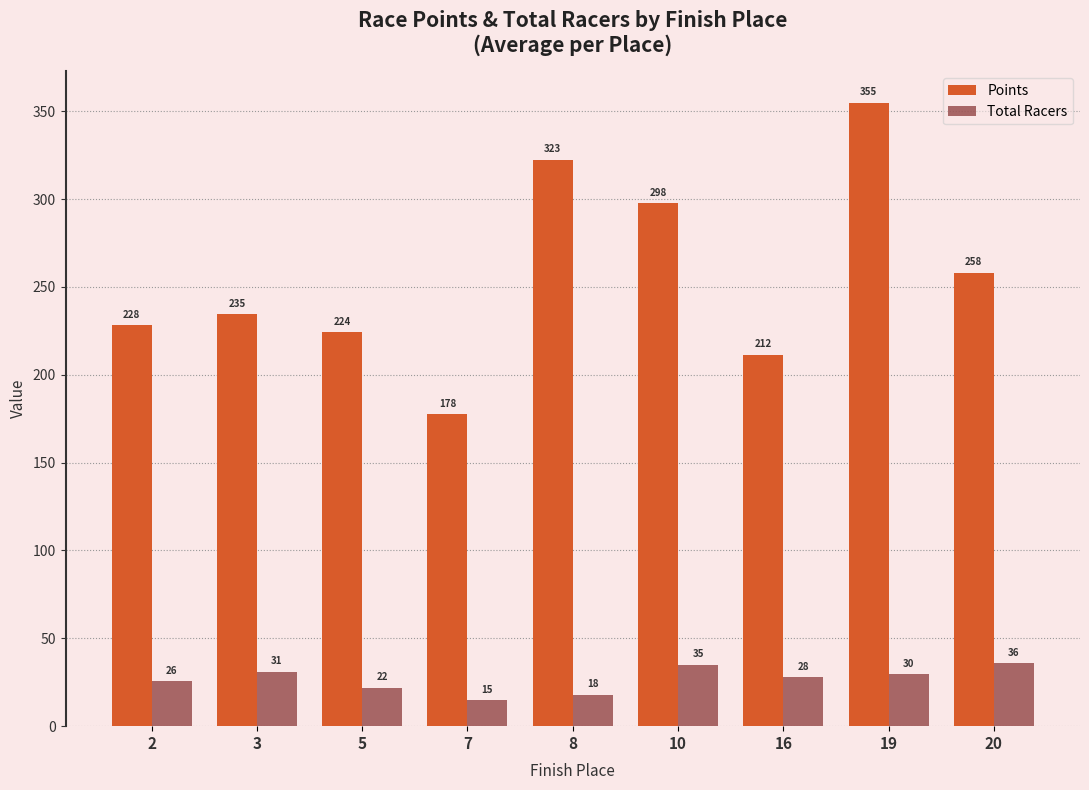

How many bars are there in total?

18